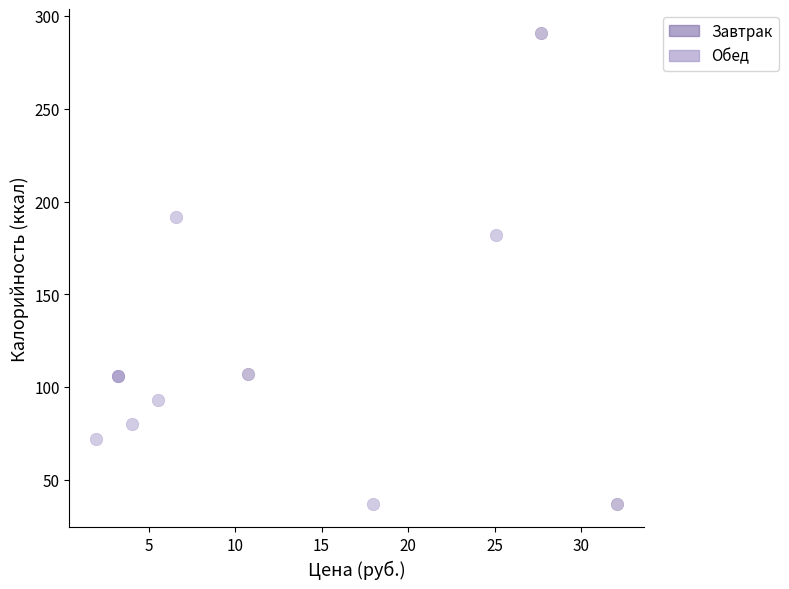

Which series has the largest Y range (max minus min)?

Завтрак